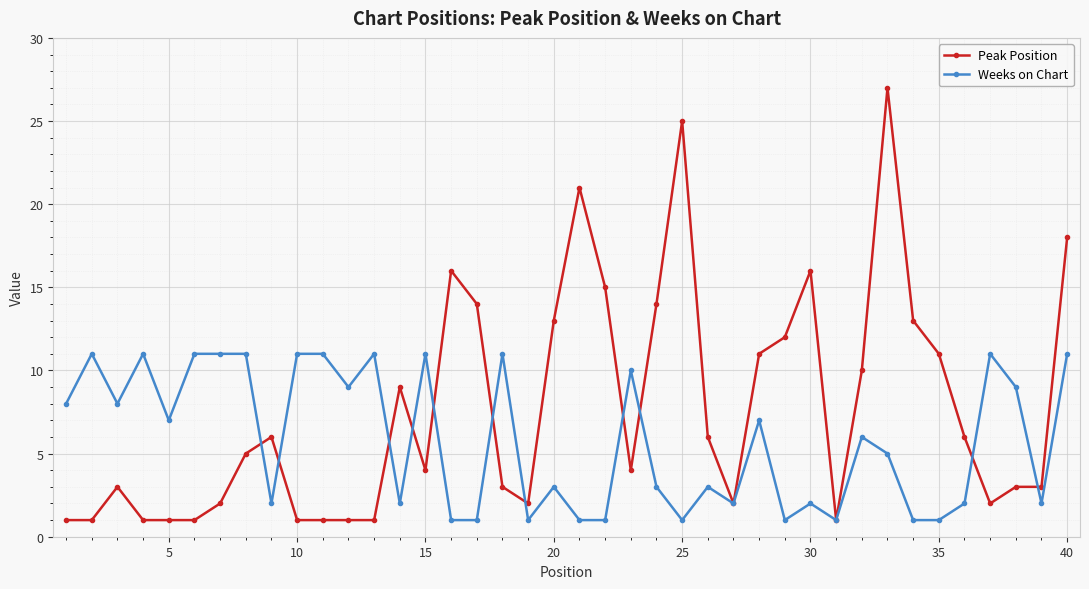

What is the highest value of the Weeks on Chart series?

11